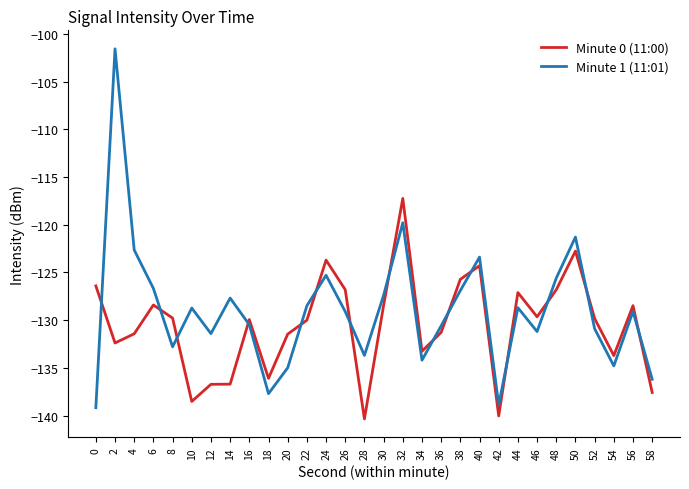

Which series has the widest spread of values?

Minute 1 (11:01)